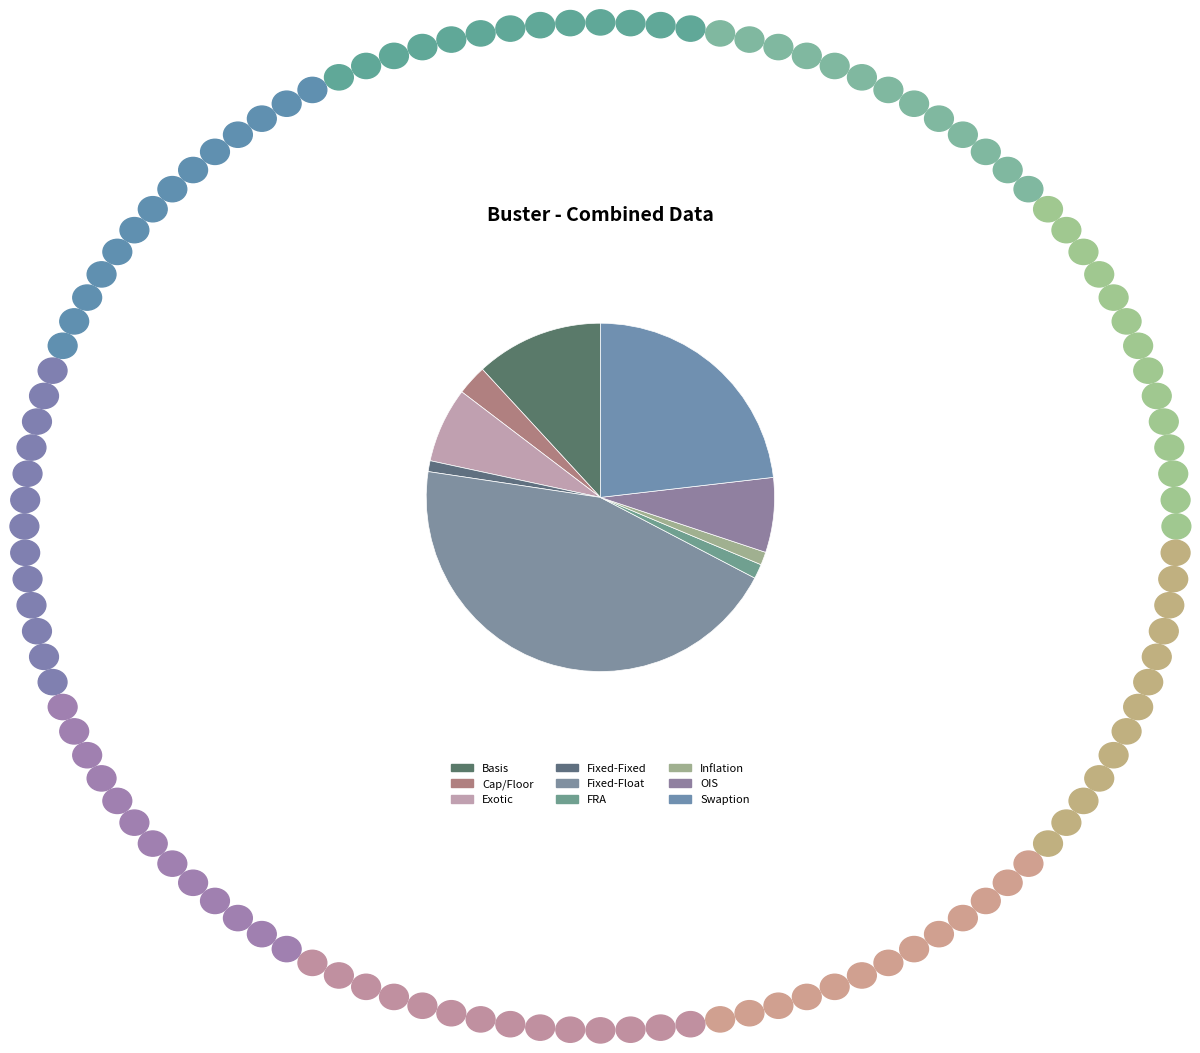

What percentage is the FRA slice, to the nearest percent?

1%